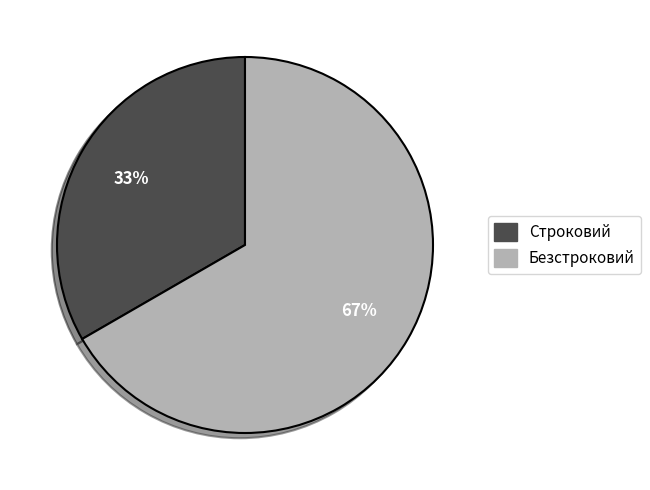

What percentage is the Строковий slice, to the nearest percent?

33%